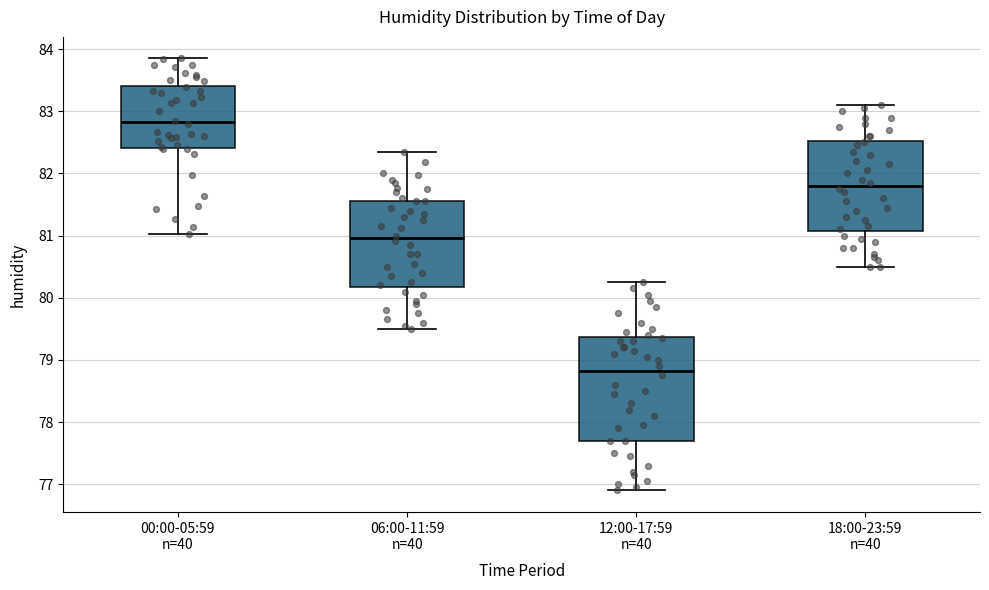

Reading left to right, read every box against the y-axis: the position of its median line, the range the box covers, and the ends of its whiskers. The values are not printed on the chart, so give them approximately, as read against the axis.

00:00-05:59 n=40: median 82.8, box 82.4 to 83.4, whiskers 81.0 to 83.9
06:00-11:59 n=40: median 81.0, box 80.2 to 81.6, whiskers 79.5 to 82.4
12:00-17:59 n=40: median 78.8, box 77.7 to 79.4, whiskers 76.9 to 80.3
18:00-23:59 n=40: median 81.8, box 81.1 to 82.5, whiskers 80.5 to 83.1